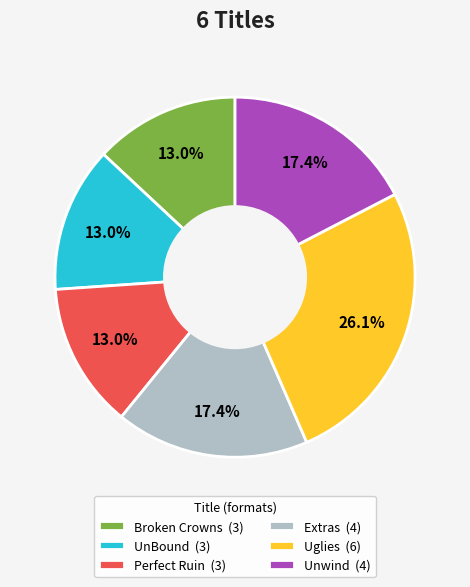

What percentage do Unwind and Broken Crowns together represent?

30.4%